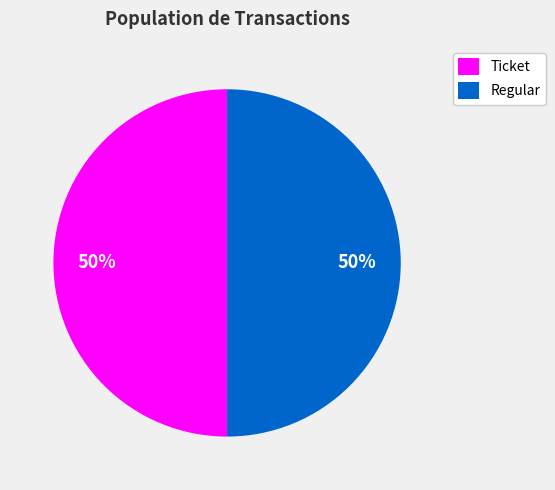

To the nearest percent, what is the average slice percentage?

50%